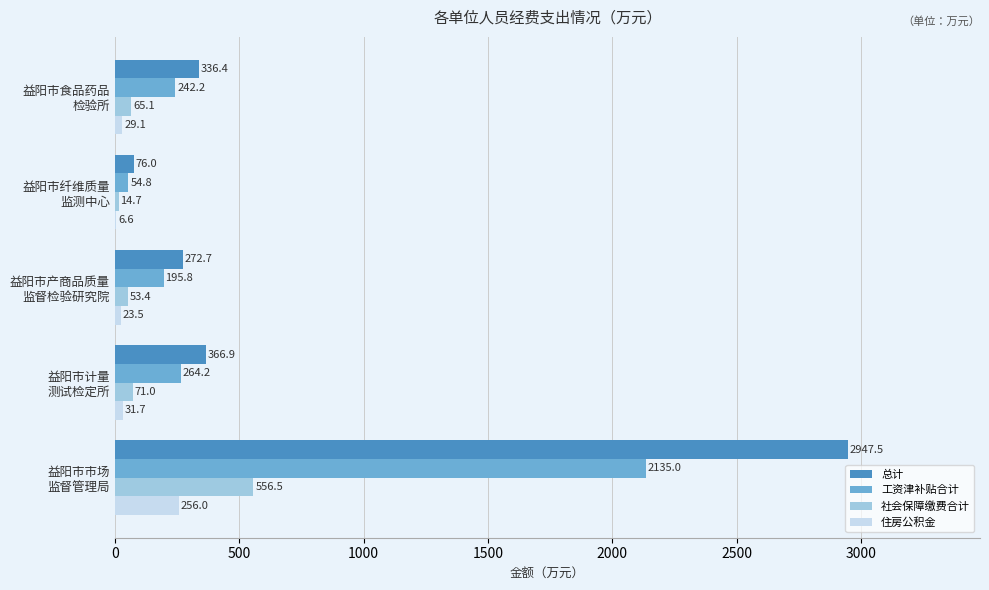

What is the highest value of the 社会保障缴费合计 series?

556.5